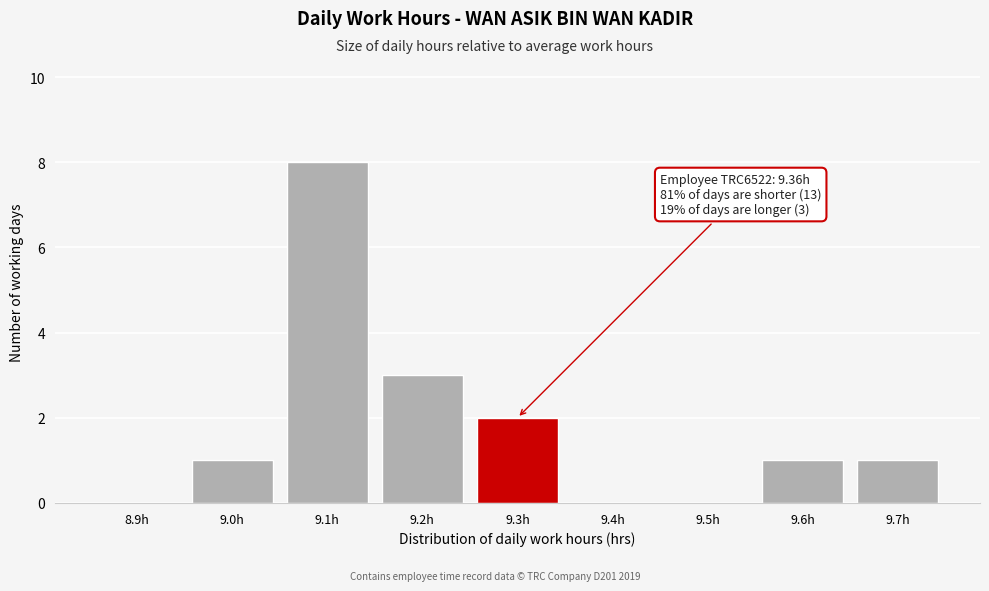

Reading right to left, transcribe all the data shown in this chart.

9.7h=1	9.6h=1	9.5h=0	9.4h=0	9.3h=2	9.2h=3	9.1h=8	9.0h=1	8.9h=0